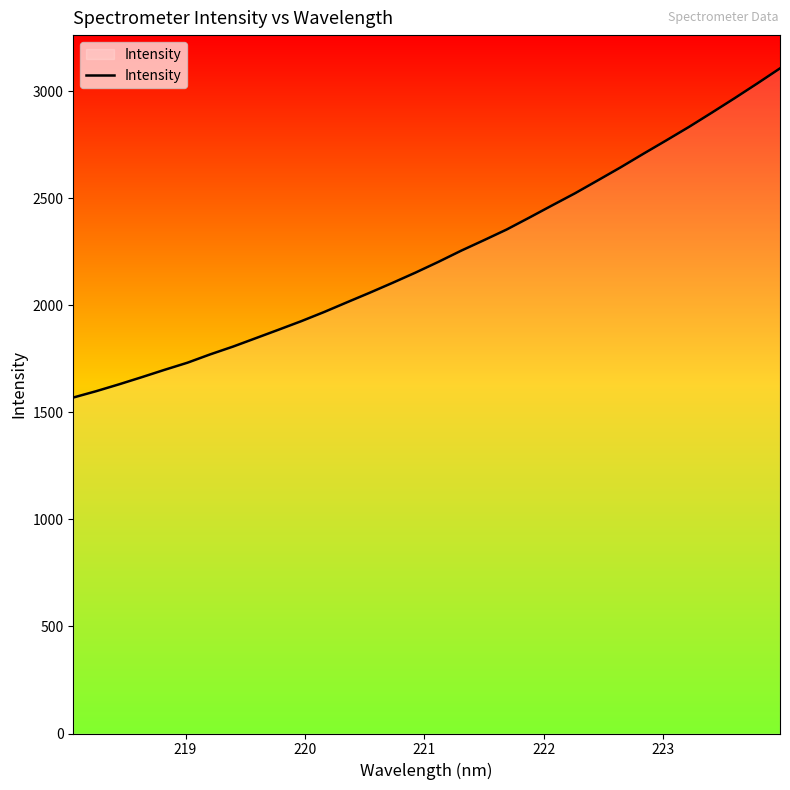

What is the maximum value shown in the chart?

3105.8